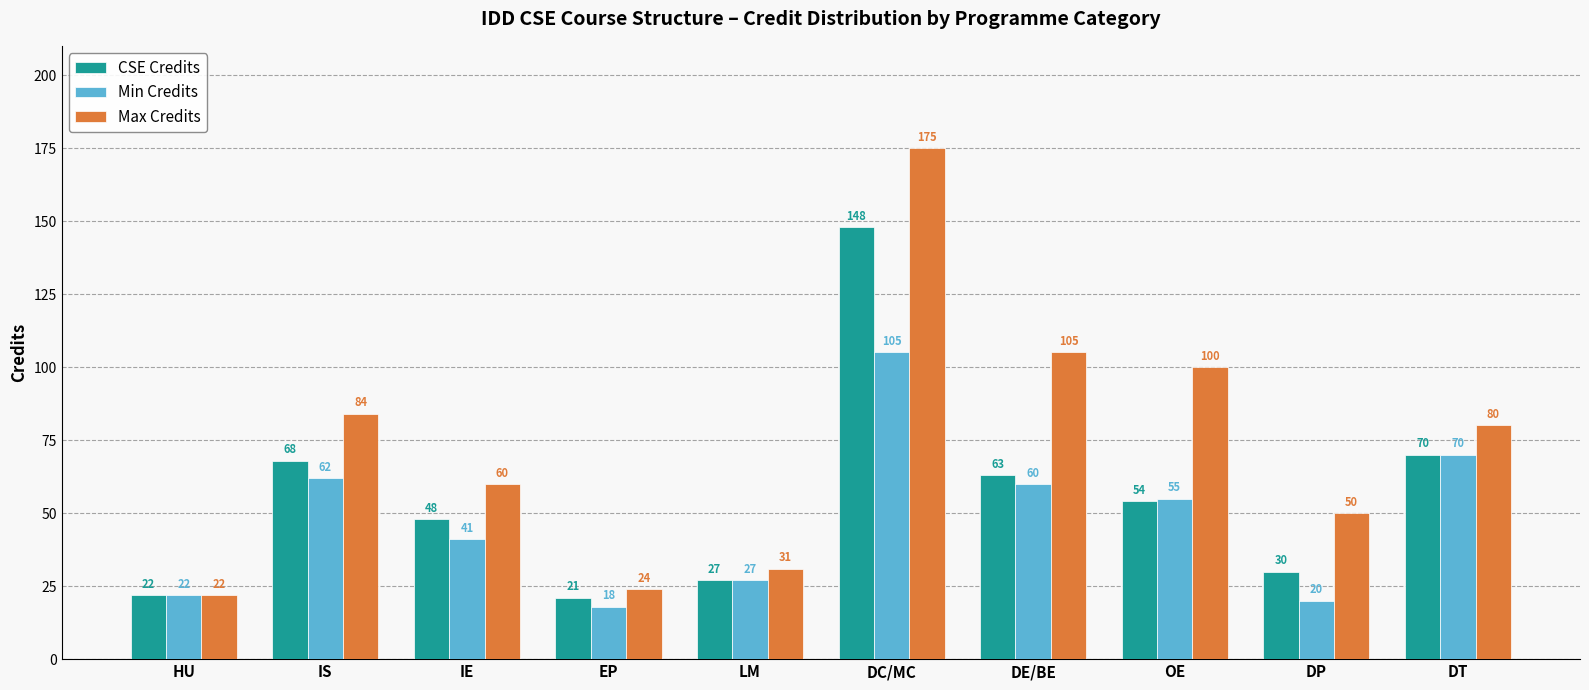

Which series has the largest range (max minus min)?

Max Credits